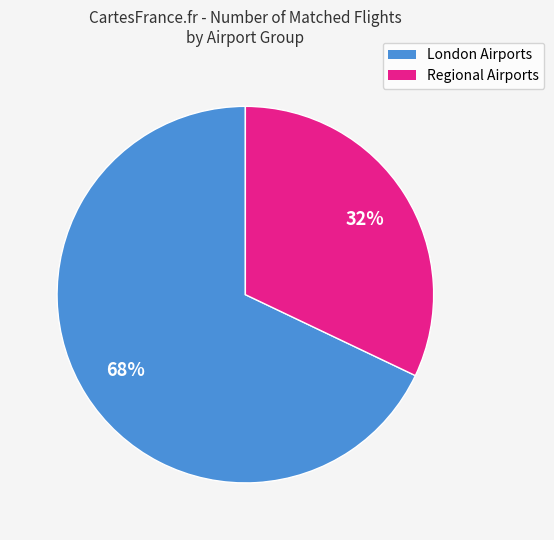

To the nearest percent, what is the difference between the largest and smallest slice percentages?

36%